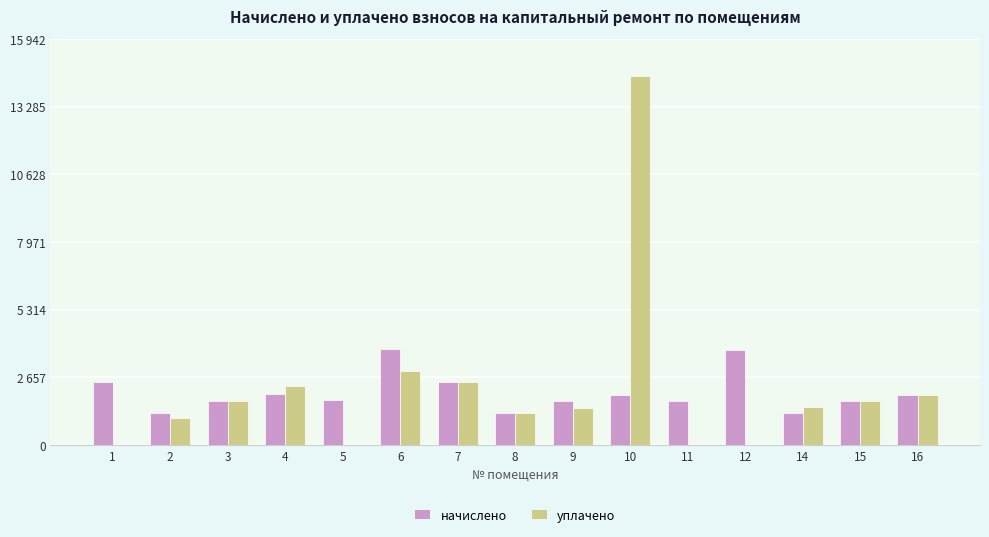

Does the chart contain stacked bars?

No